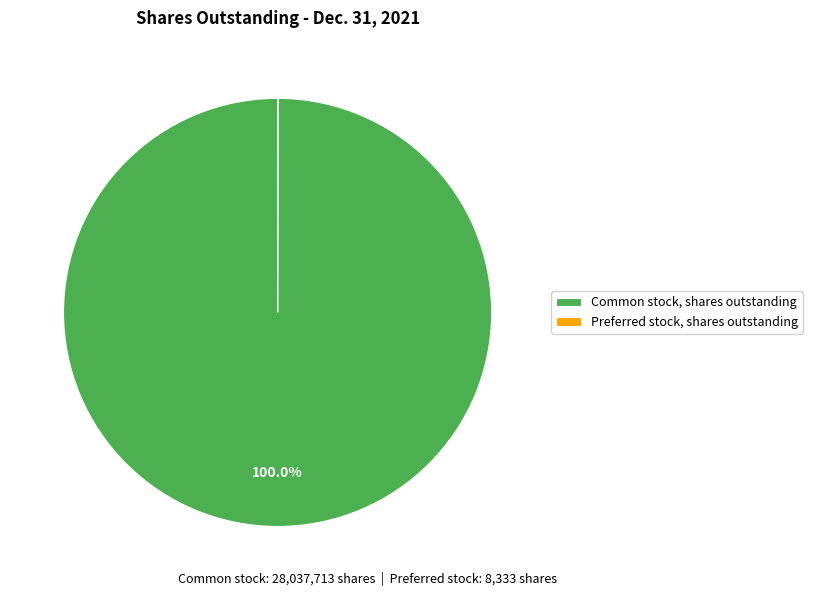

What is the largest slice in the pie chart?

Common stock, shares outstanding